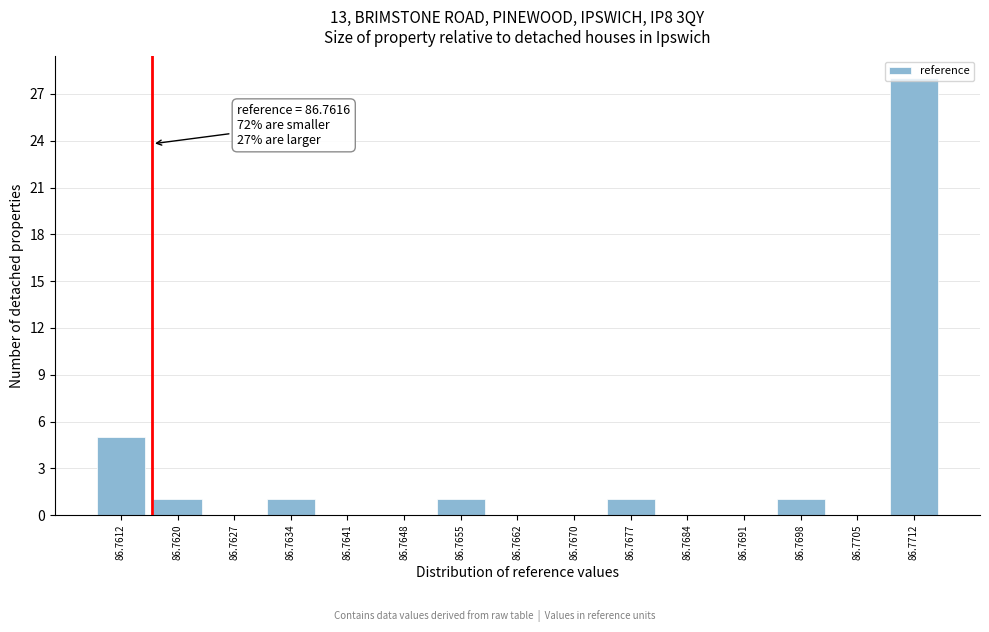

At which label is the value closest to 14?

86.7612